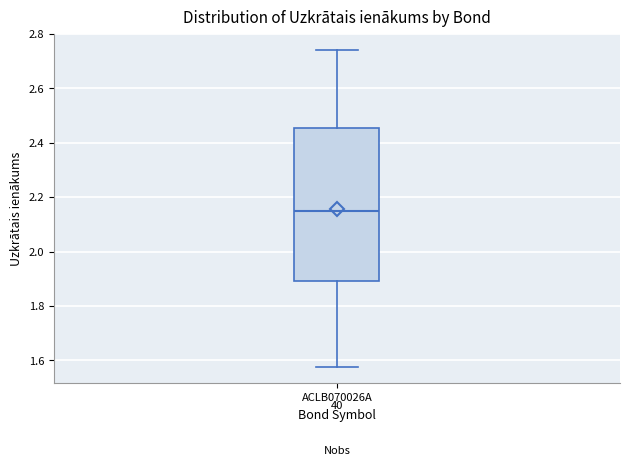

Read this box plot against the y-axis: the position of the median line, the range covered by the box, and the ends of both whiskers. The values are not printed on the chart, so give them approximately, as read against the axis.

median 2.14, box 1.90 to 2.46, whiskers 1.58 to 2.74